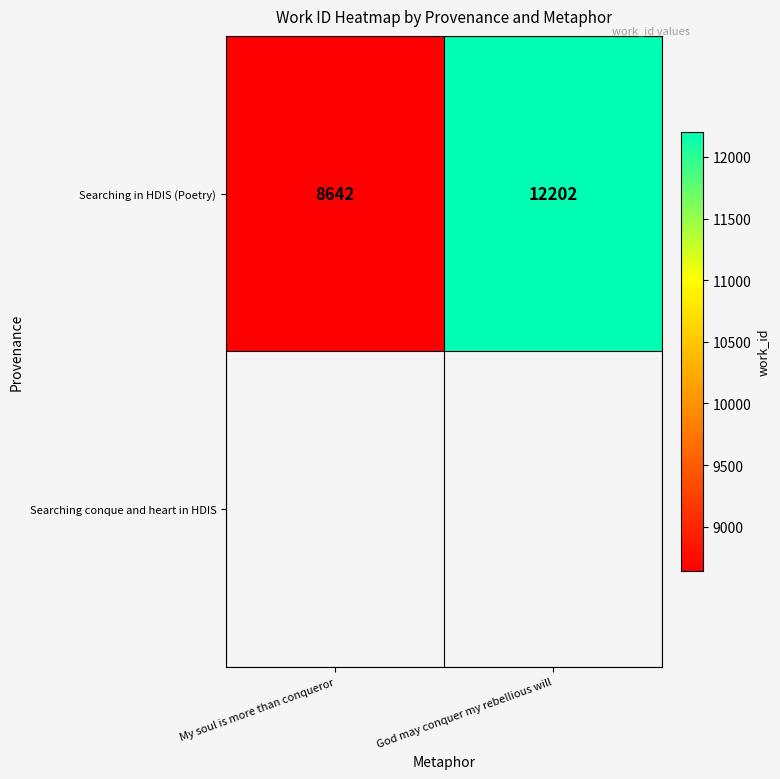

How many data points are less than 12202?

1